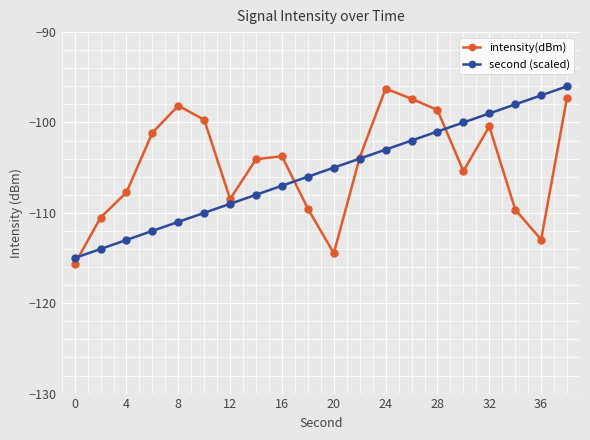

True or false: second (scaled) has more than 1 interior local peaks.

False